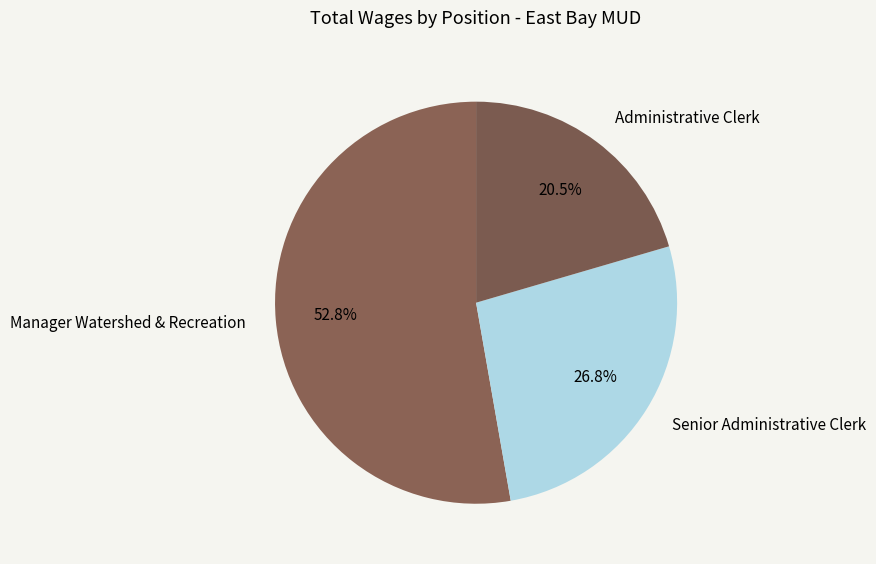

Count the number of slices in the pie.

3